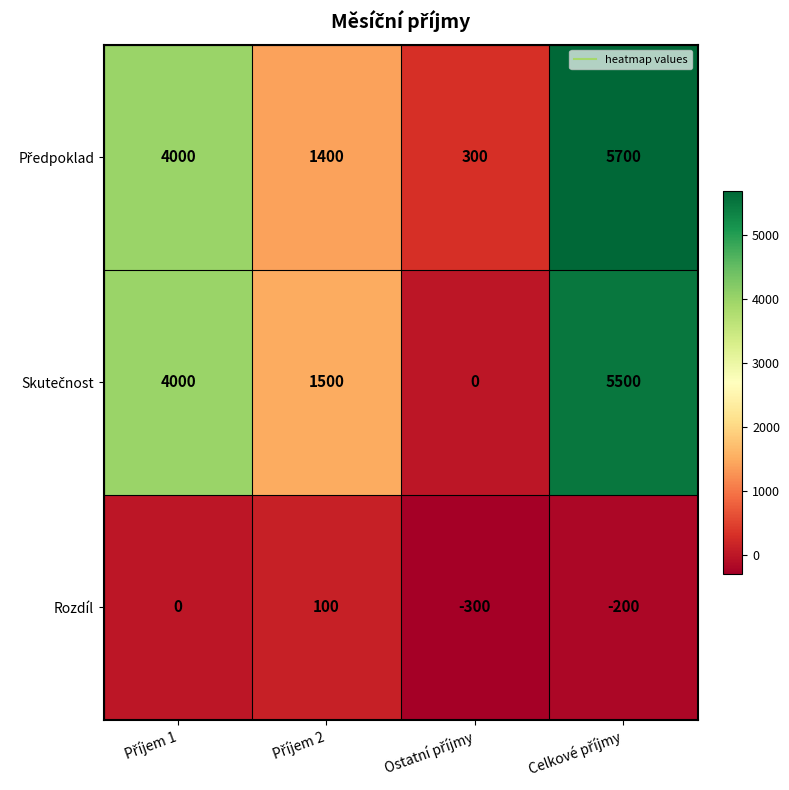

At how many categories does at least one series exceed 797?

3